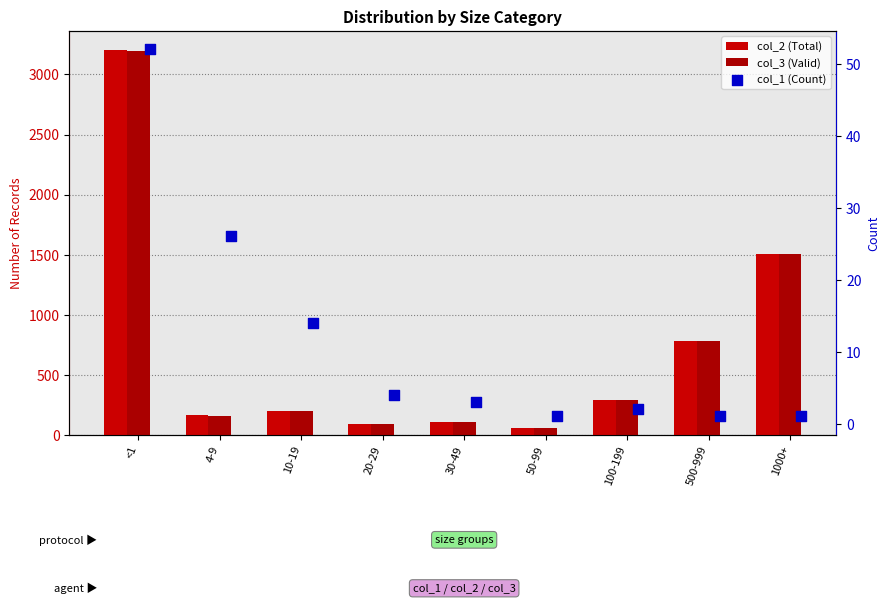

At how many categories does at least one series exceed 2919?

1